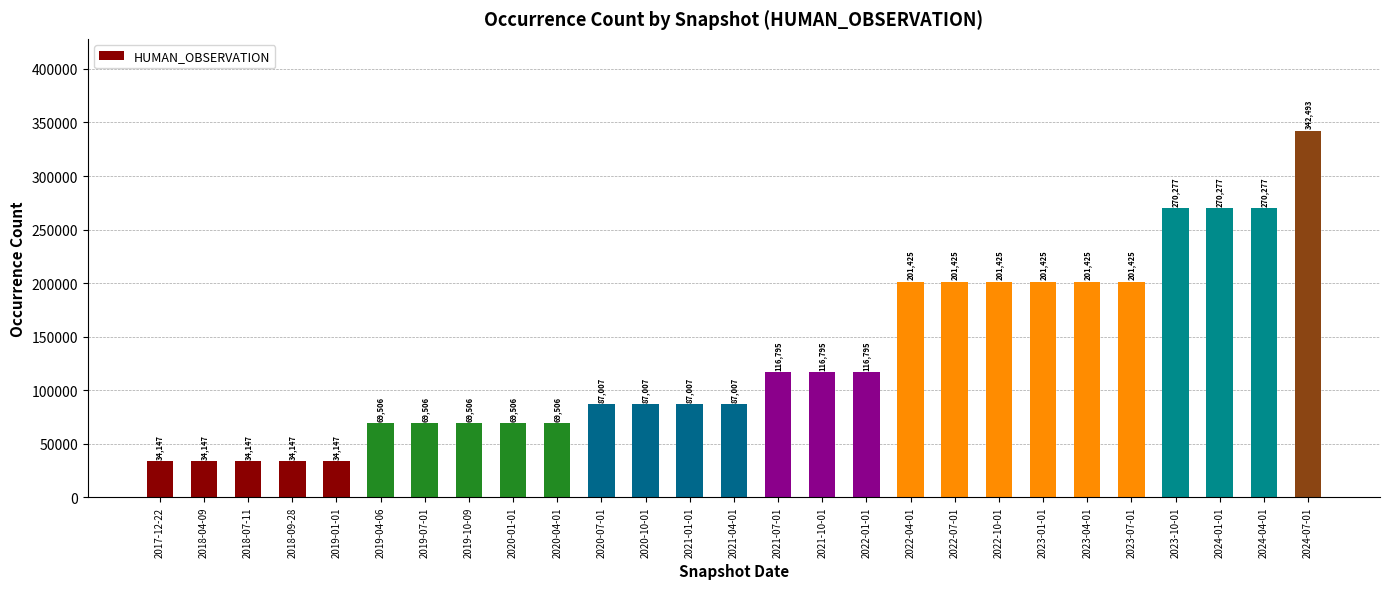

What is the smallest value displayed?

34147